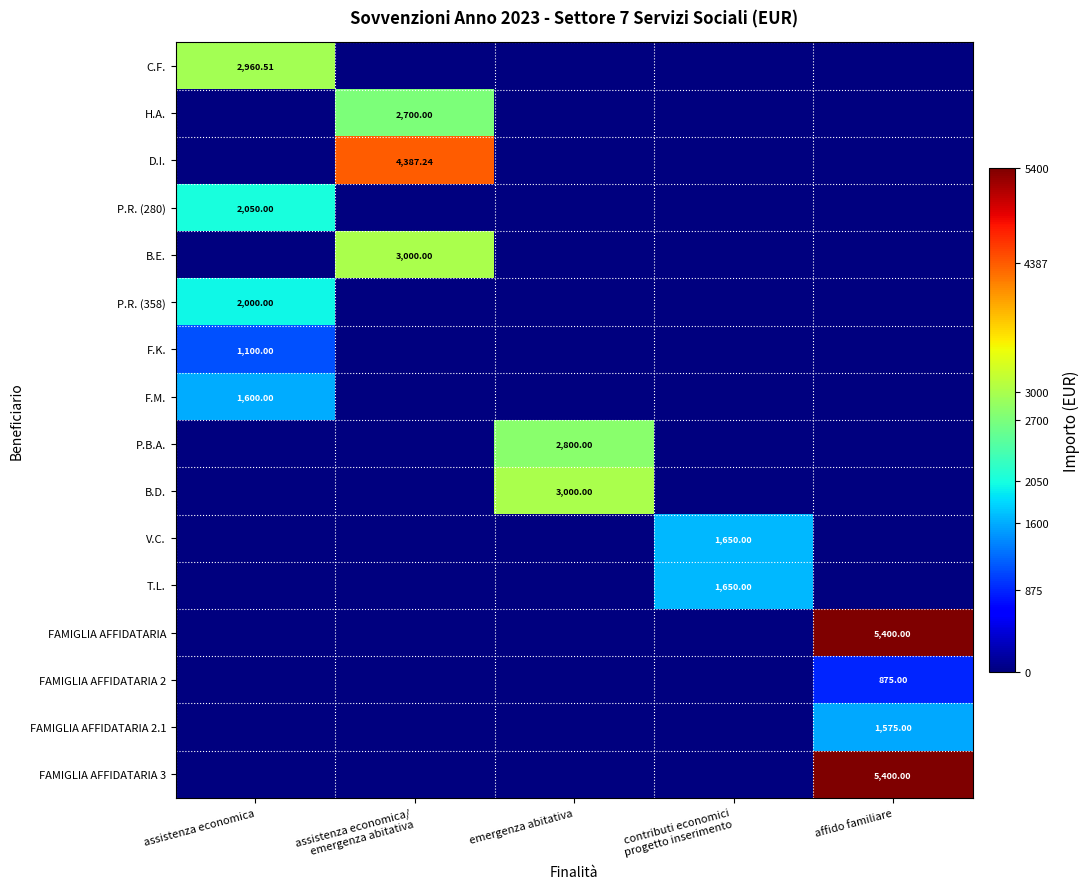

Which label corresponds to the smallest value in the chart?

assistenza economica/
emergenza abitativa